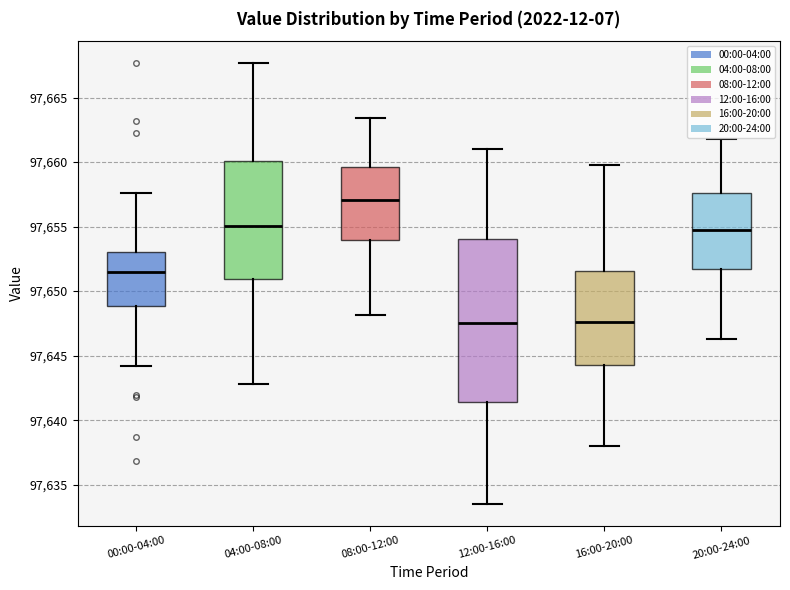

Reading left to right, read every box against the y-axis: the position of its median line, the range the box covers, and the ends of its whiskers. The values are not printed on the chart, so give them approximately, as read against the axis.

00:00-04:00: median 97651.5, box 97649.0 to 97653.0, whiskers 97644.0 to 97657.5
04:00-08:00: median 97655.0, box 97651.0 to 97660.0, whiskers 97643.0 to 97667.5
08:00-12:00: median 97657.0, box 97654.0 to 97659.5, whiskers 97648.0 to 97663.5
12:00-16:00: median 97647.5, box 97641.5 to 97654.0, whiskers 97633.5 to 97661.0
16:00-20:00: median 97647.5, box 97644.5 to 97651.5, whiskers 97638.0 to 97660.0
20:00-24:00: median 97655.0, box 97651.5 to 97657.5, whiskers 97646.5 to 97662.0